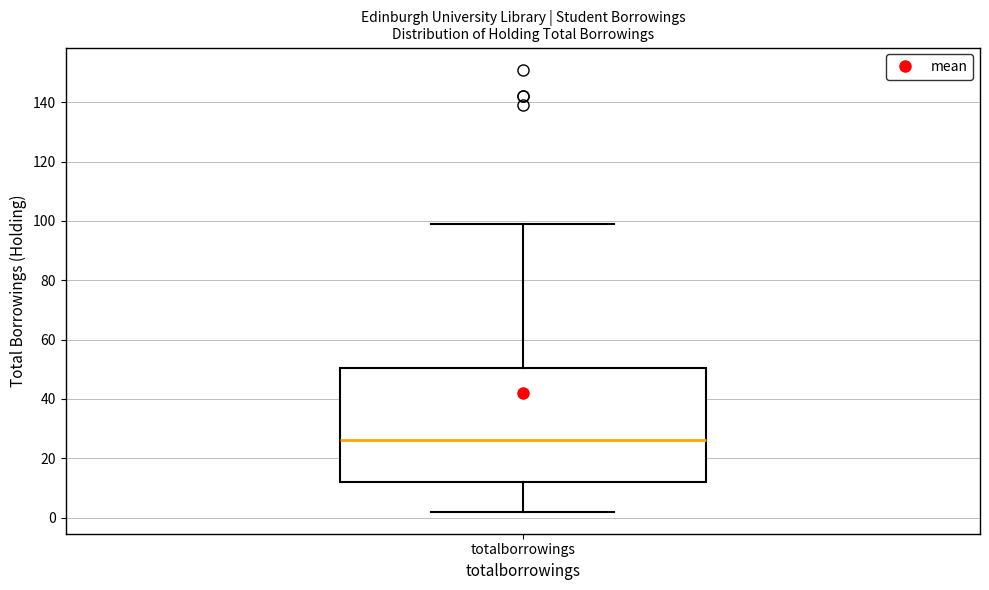

Where is the lower edge of the box for totalborrowings on the y-axis? The values are not printed on the chart, so give them approximately, as read against the axis.

12